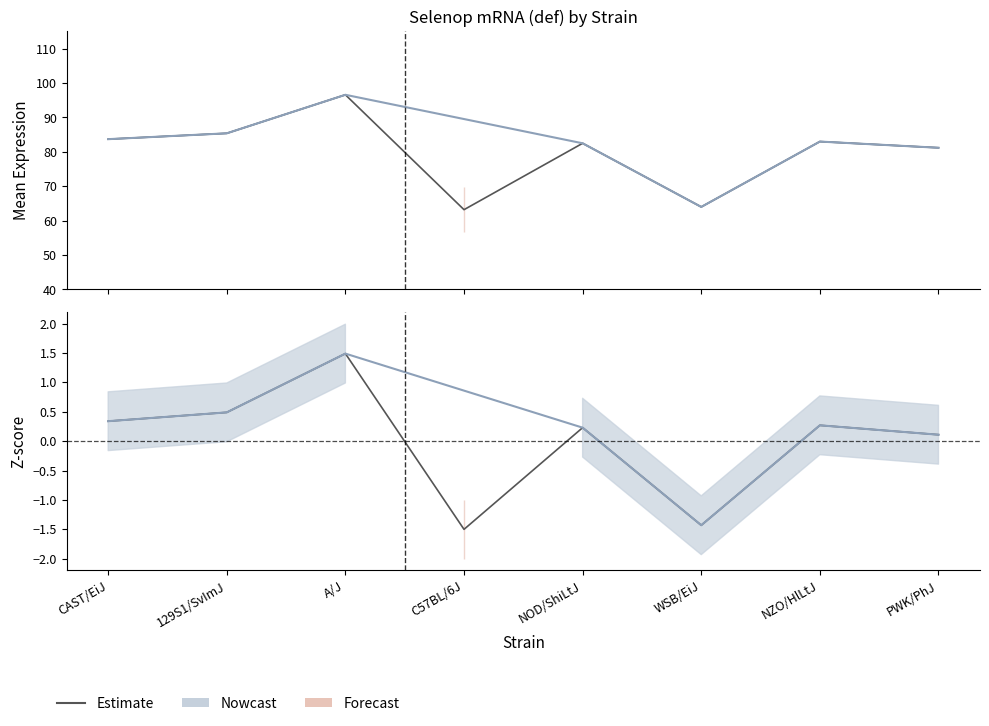

True or false: the data shows 1.5 at A/J.

True